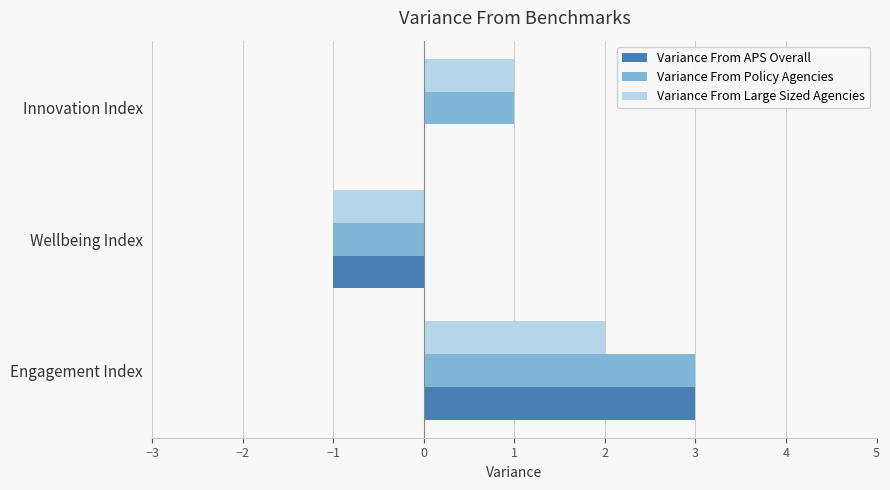

The value of Variance From APS Overall at Innovation Index is -1. True or false?

False